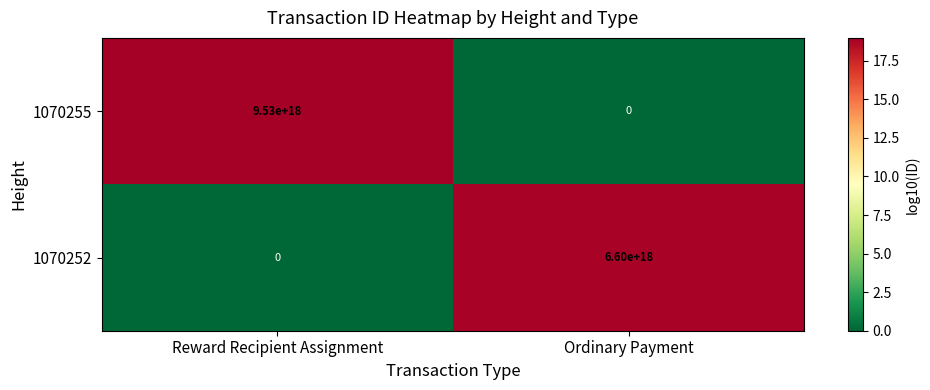

At which label is 1070252 closest to 3300000000000000000?

Reward Recipient Assignment